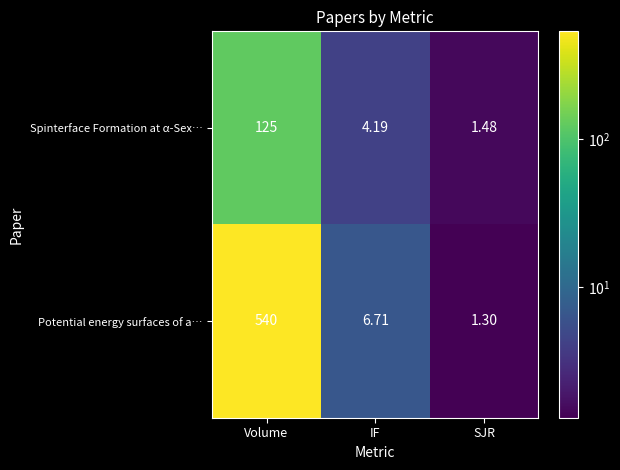

Which category has the highest value across all series?

Volume